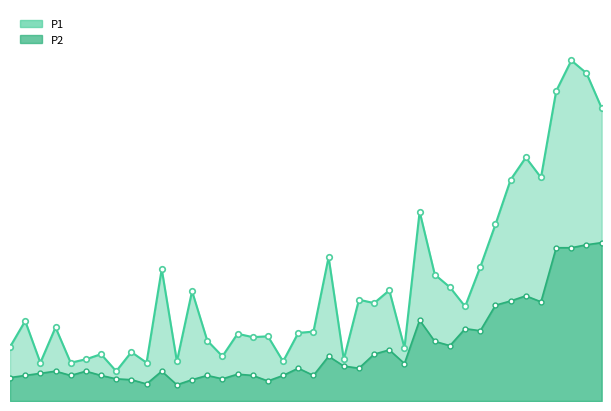

What is the difference between the maximum and minimum values in the P1 series?

7.3